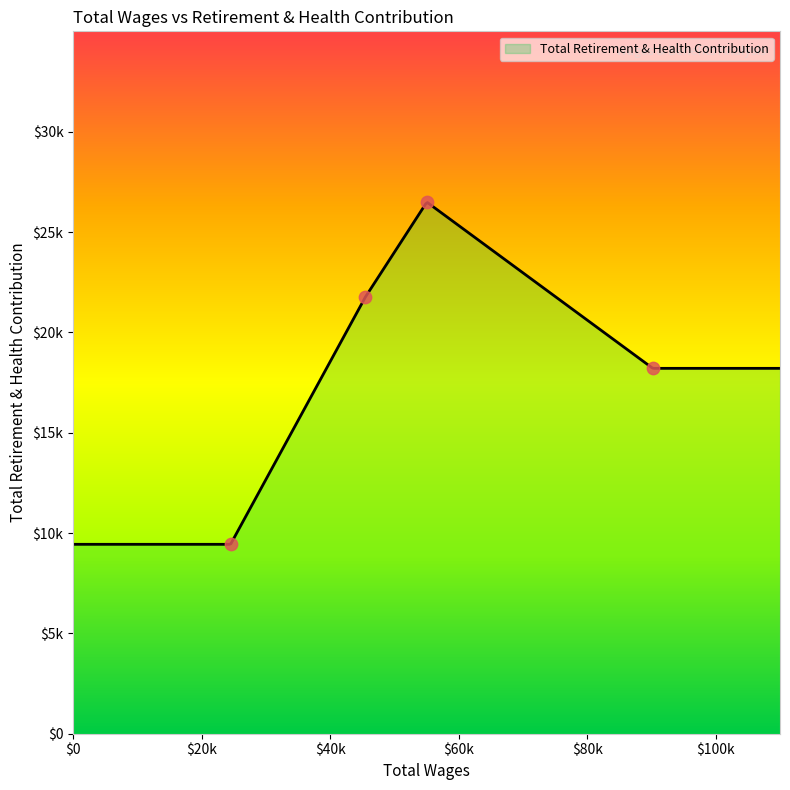

What is the ratio of the value at 55043.0 to the value at 45479.0?

1.2